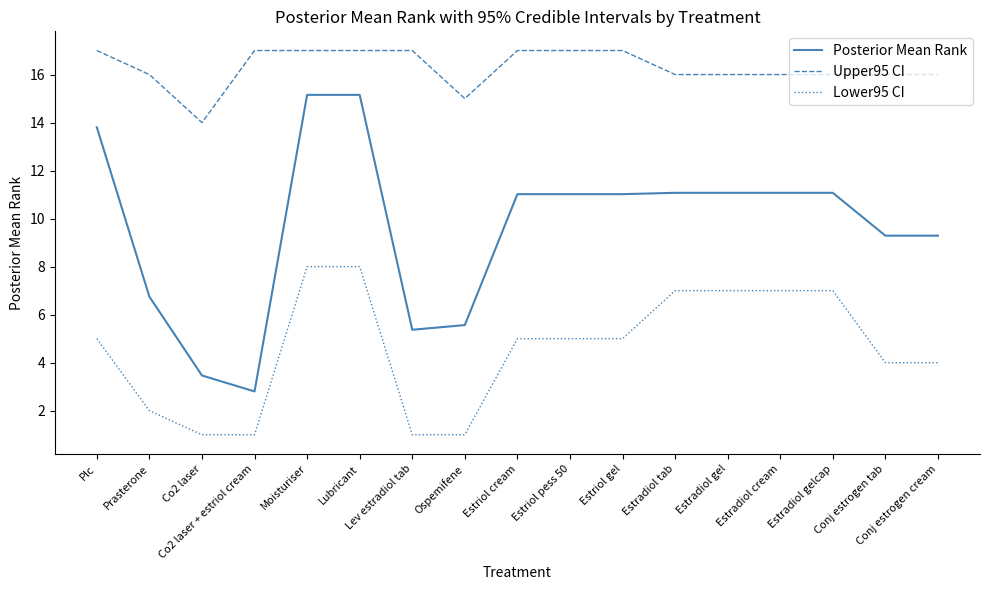

What is the minimum value shown in the chart?

1.0